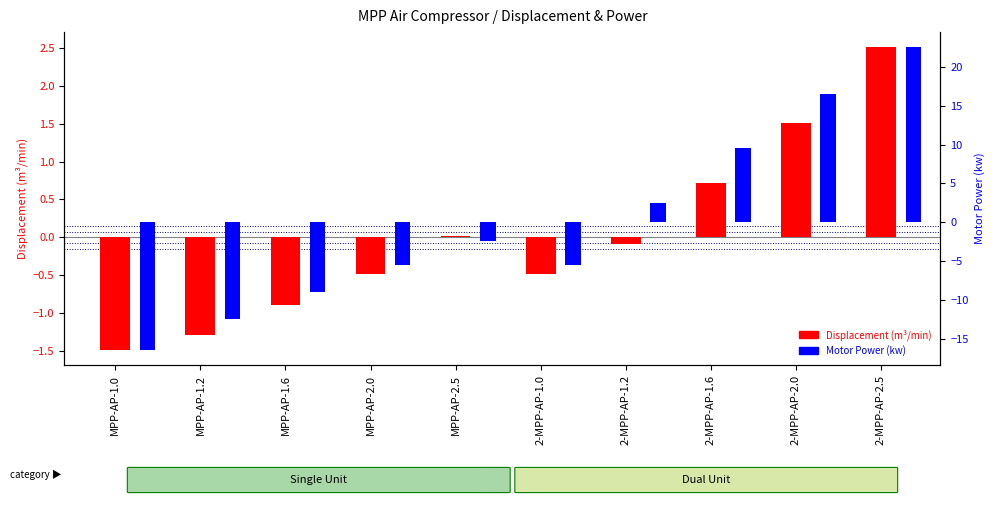

What position from the left is 2-MPP-AP-1.6?

8